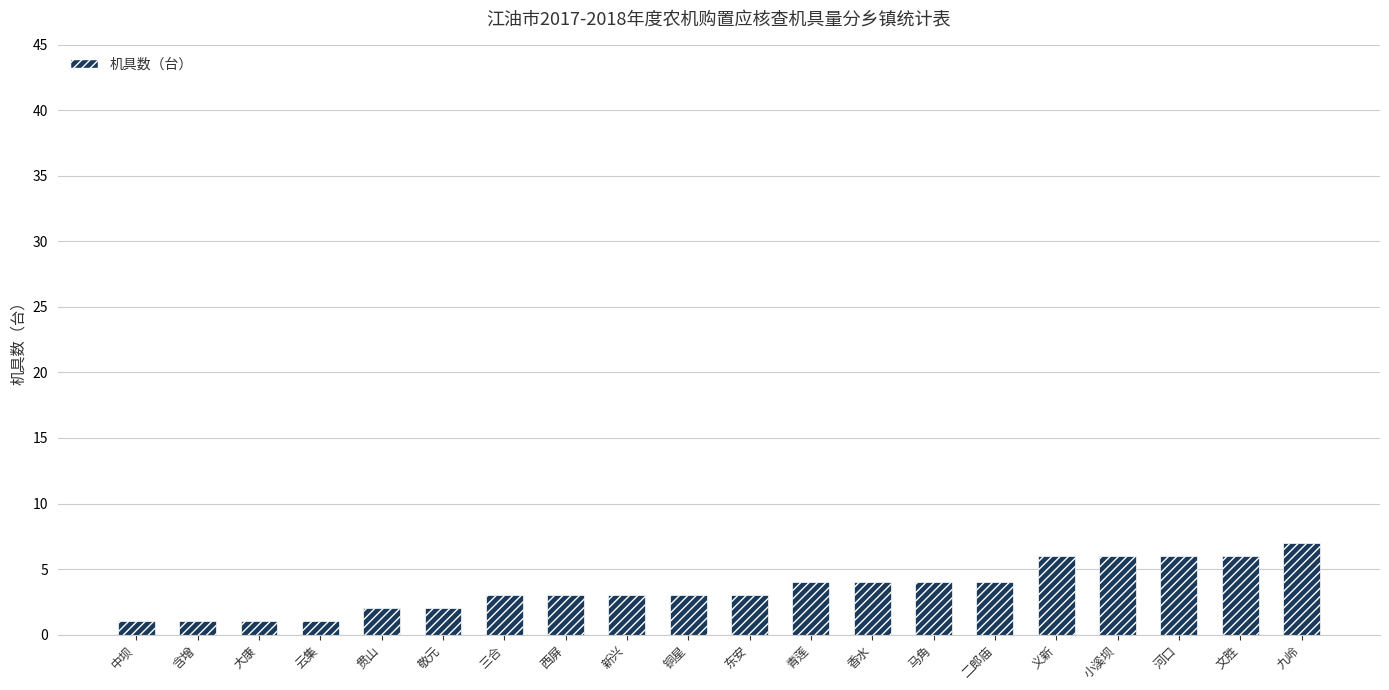

What is the greatest value displayed?

7